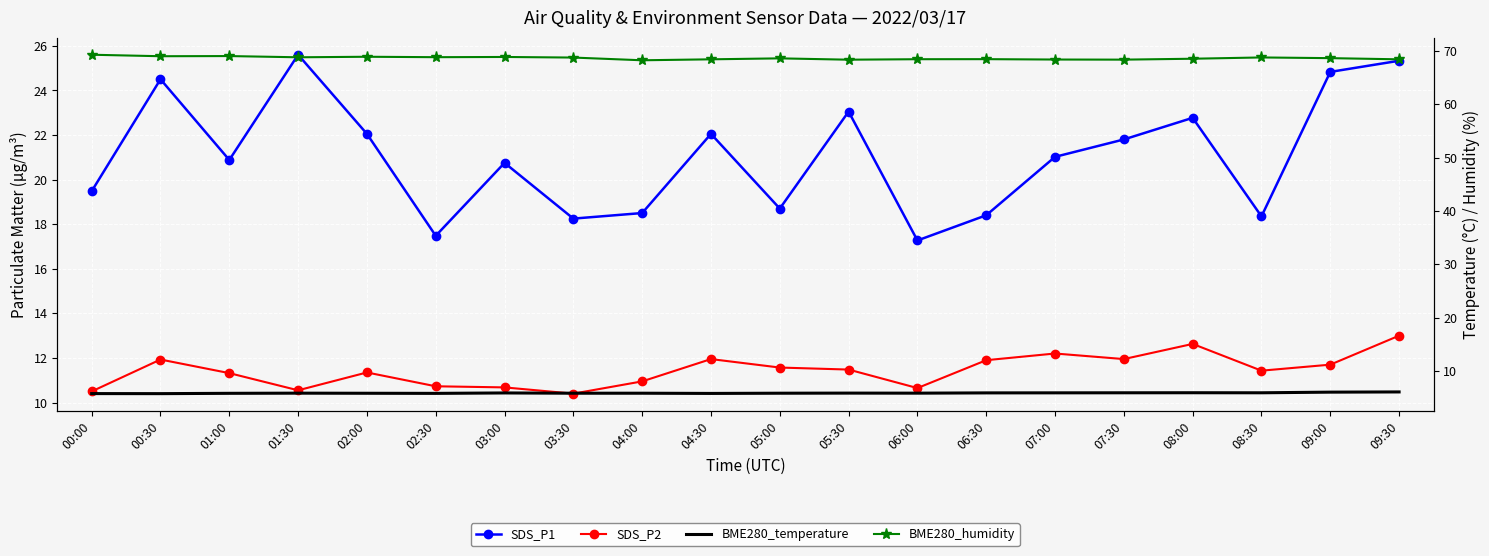

Between 00:30 and 06:30, which is larger?

00:30